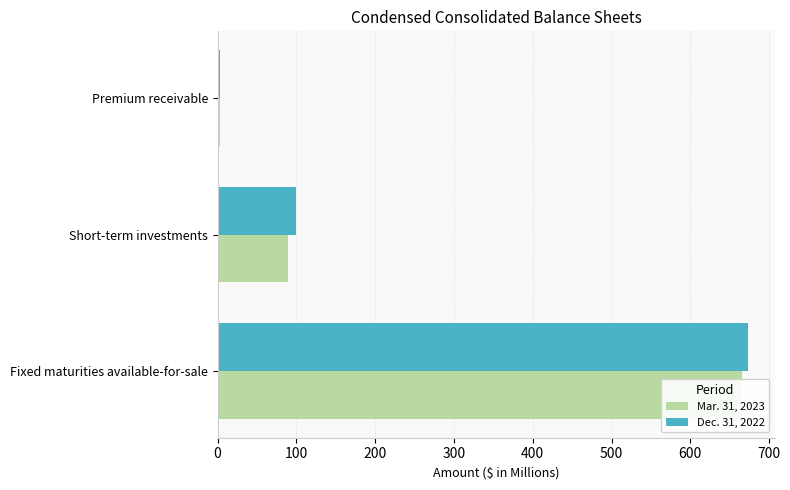

Rank the series by their maximum value, from lowest to highest.

Mar. 31, 2023, Dec. 31, 2022